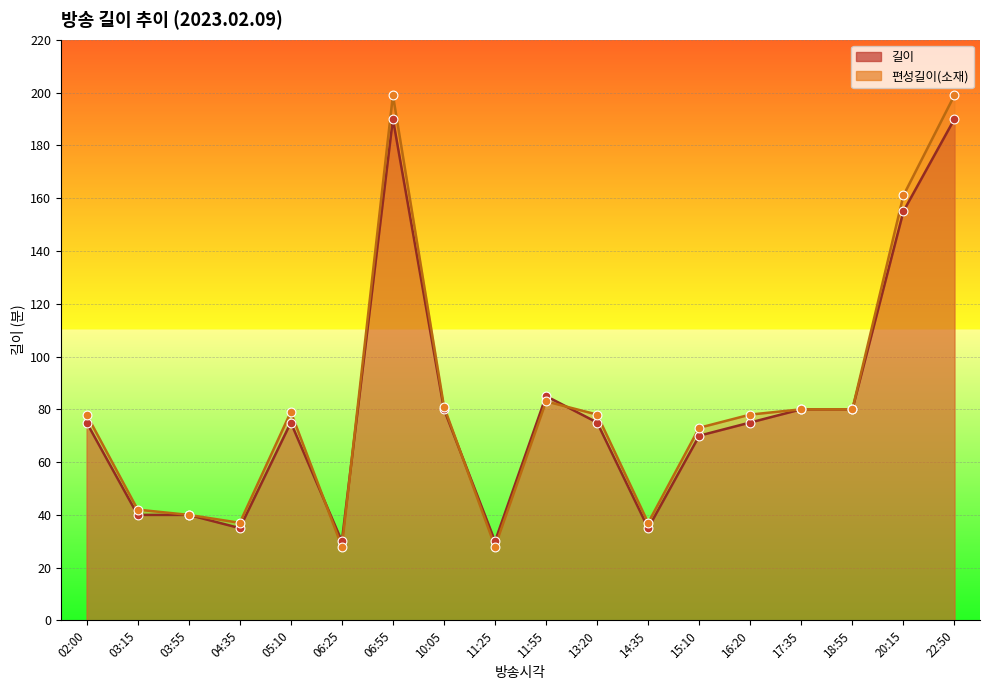

Which series reaches the maximum Y coordinate?

편성길이(소재)